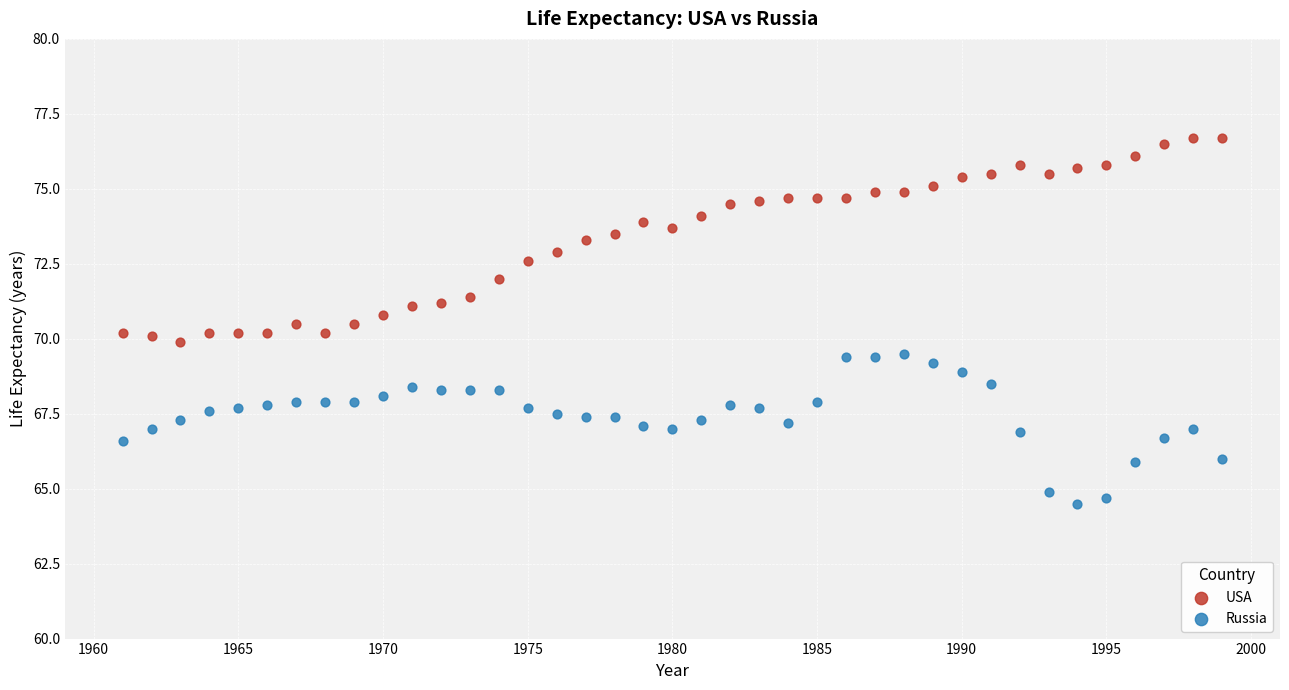

Which series contains the lowest Y value?

Russia